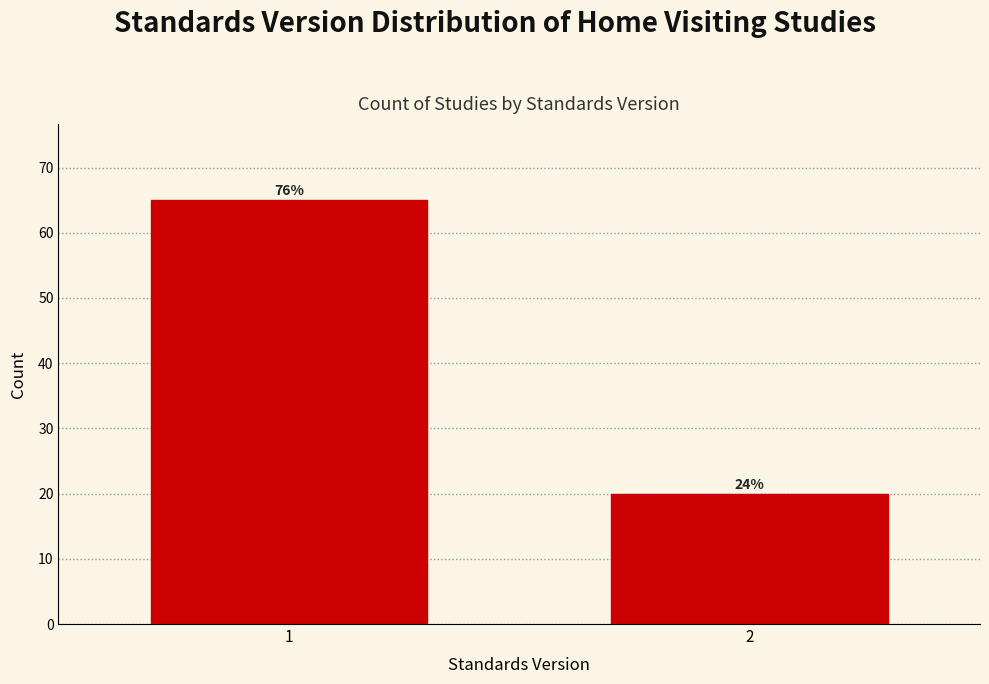

Does the chart contain any negative values?

No